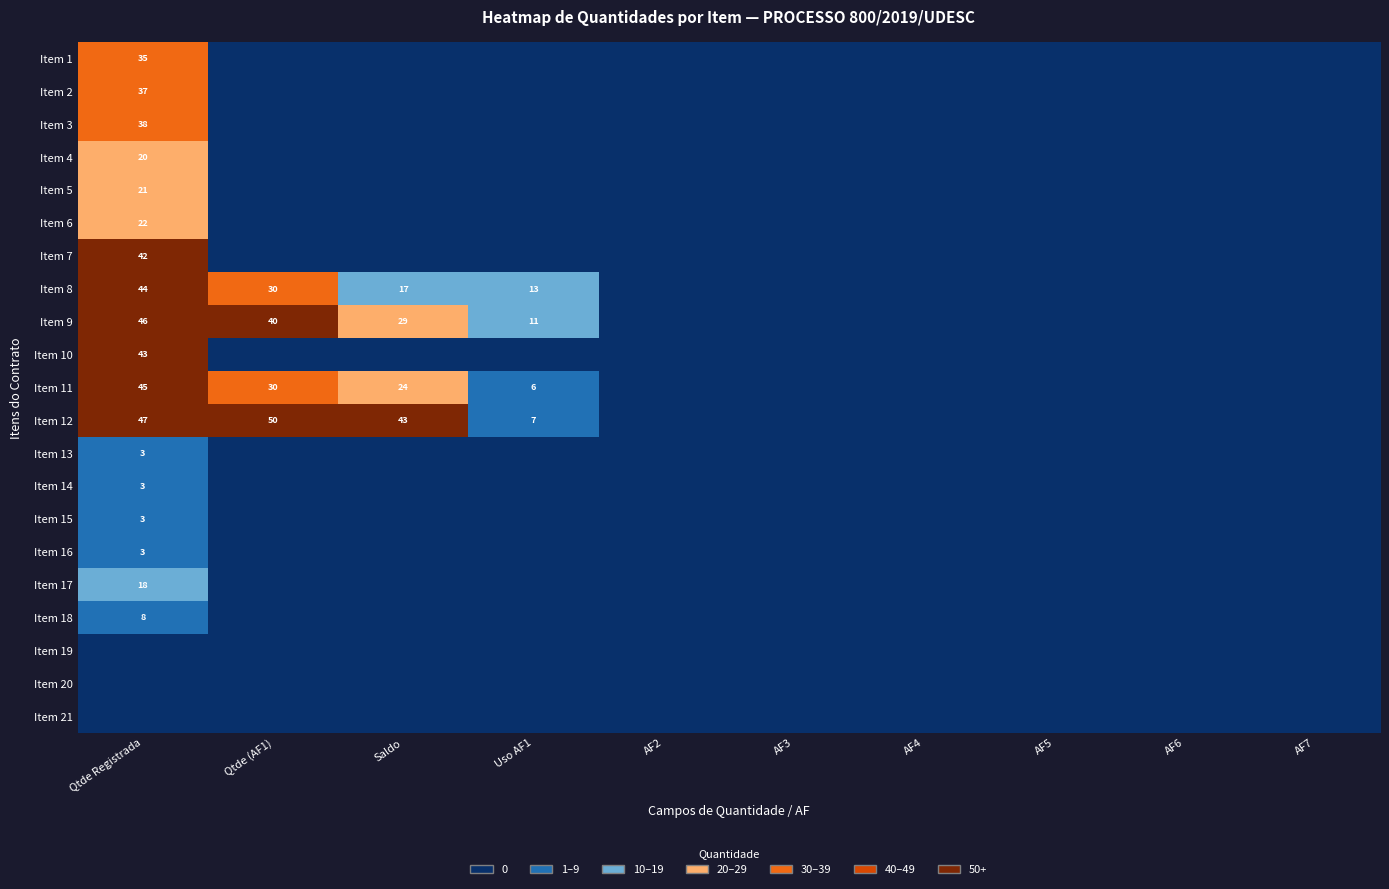

At which category is the sum across all series the highest?

Qtde Registrada